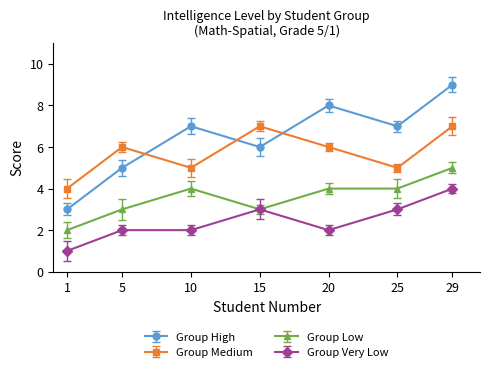

At which label is Group Medium closest to 5?

10